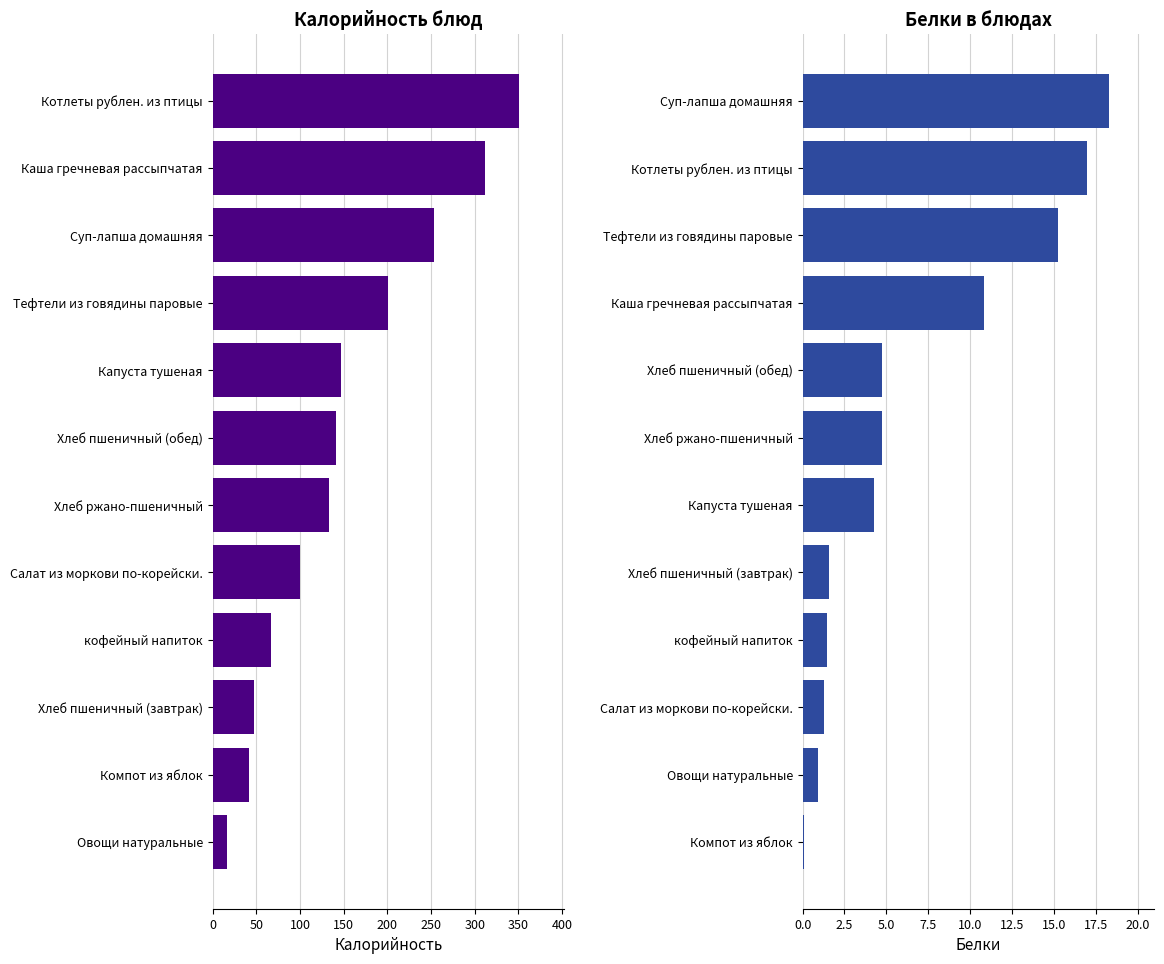

What is the approximate value of Белки at кофейный напиток?

1.4